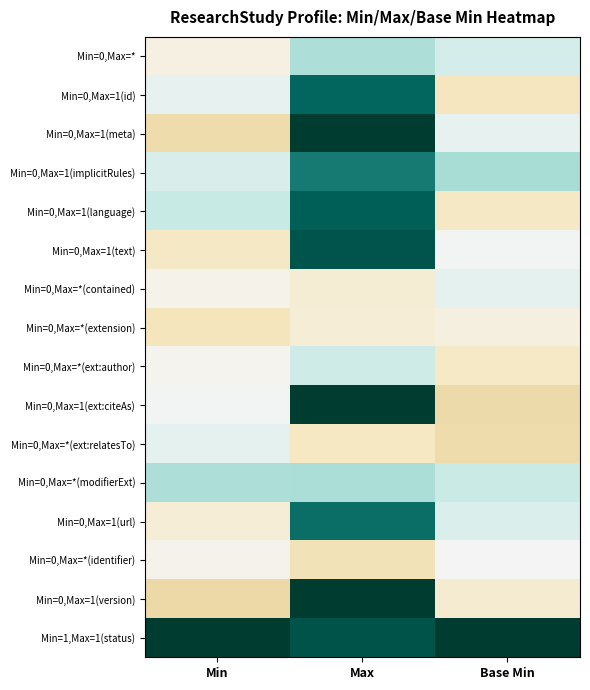

Reading left to right, extract all data points from this chart.

Min=0,Max=*: Min=-0.1	Max=0.3	Base Min=0.1
Min=0,Max=1(id): Min=0.1	Max=0.8	Base Min=-0.2
Min=0,Max=1(meta): Min=-0.3	Max=1.2	Base Min=0.1
Min=0,Max=1(implicitRules): Min=0.1	Max=0.7	Base Min=0.3
Min=0,Max=1(language): Min=0.2	Max=0.8	Base Min=-0.2
Min=0,Max=1(text): Min=-0.2	Max=0.9	Base Min=0.0
Min=0,Max=*(contained): Min=-0.0	Max=-0.1	Base Min=0.1
Min=0,Max=*(extension): Min=-0.2	Max=-0.1	Base Min=-0.1
Min=0,Max=*(ext:author): Min=-0.0	Max=0.2	Base Min=-0.2
Min=0,Max=1(ext:citeAs): Min=0.0	Max=1.1	Base Min=-0.3
Min=0,Max=*(ext:relatesTo): Min=0.1	Max=-0.2	Base Min=-0.3
Min=0,Max=*(modifierExt): Min=0.3	Max=0.3	Base Min=0.2
Min=0,Max=1(url): Min=-0.1	Max=0.8	Base Min=0.1
Min=0,Max=*(identifier): Min=-0.0	Max=-0.2	Base Min=-0.0
Min=0,Max=1(version): Min=-0.3	Max=1.2	Base Min=-0.1
Min=1,Max=1(status): Min=1.1	Max=0.9	Base Min=1.0